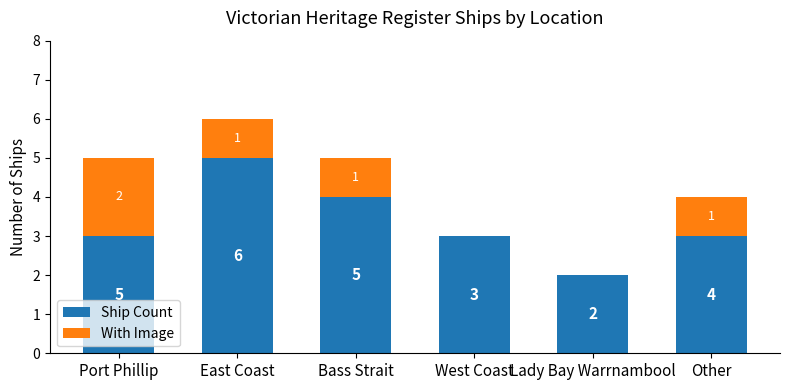

Which category has the highest value in the Ship Count series?

East Coast